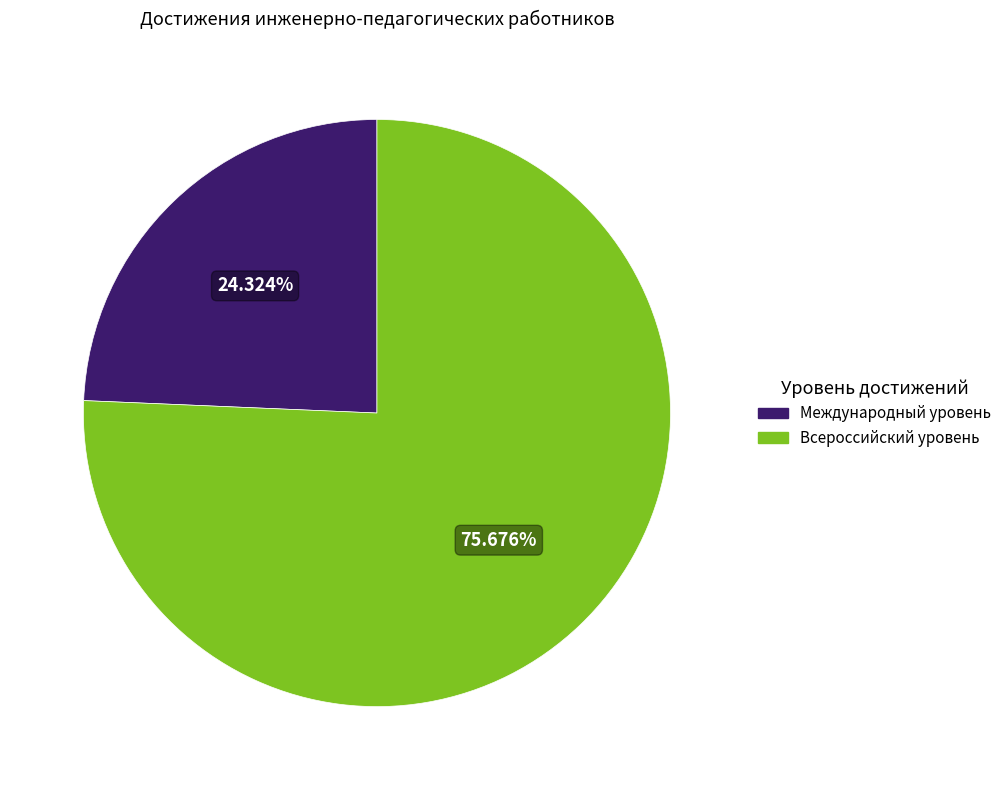

What is the ratio of the value at Всероссийский уровень to the value at Международный уровень?

3.1